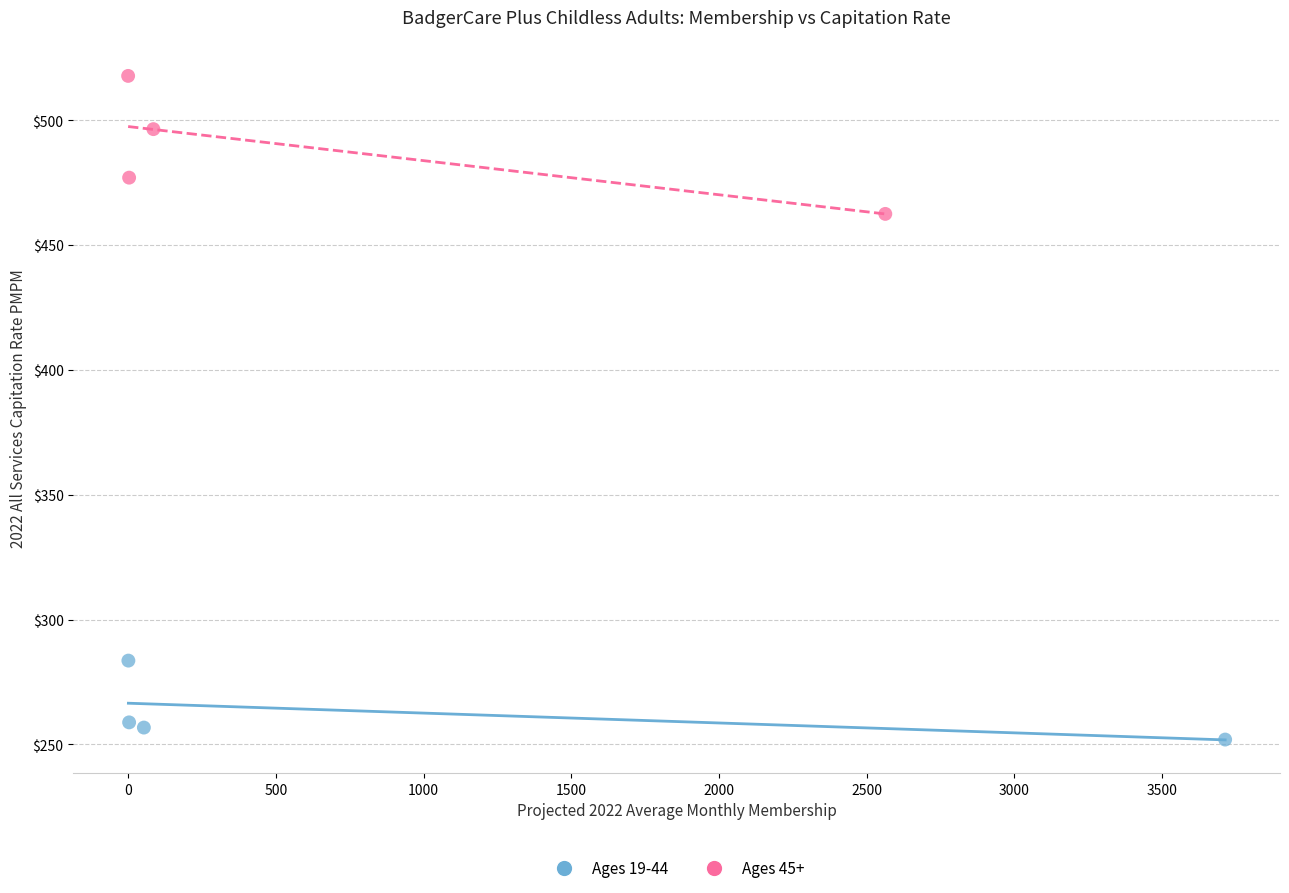

Which series contains the lowest Y value?

Ages 19-44